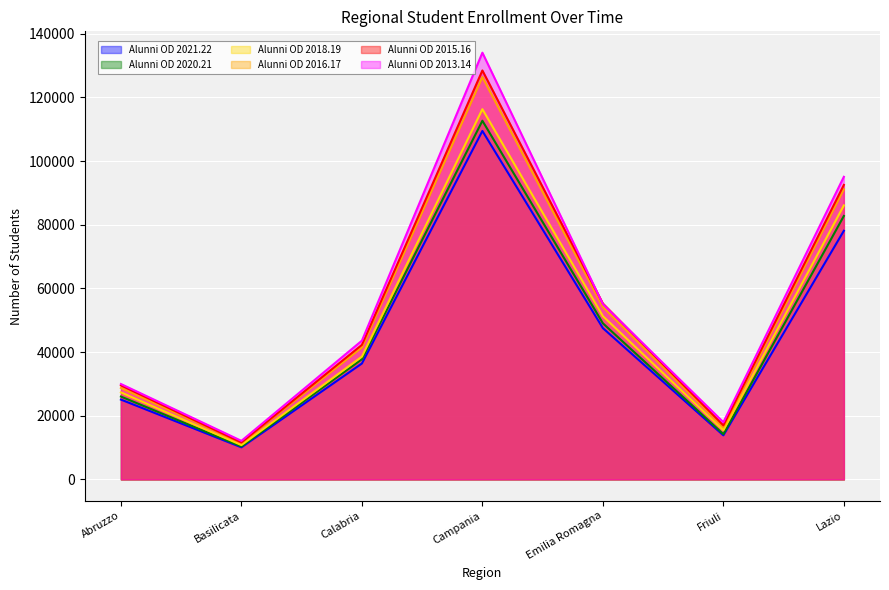

How many data points does each series have?

7